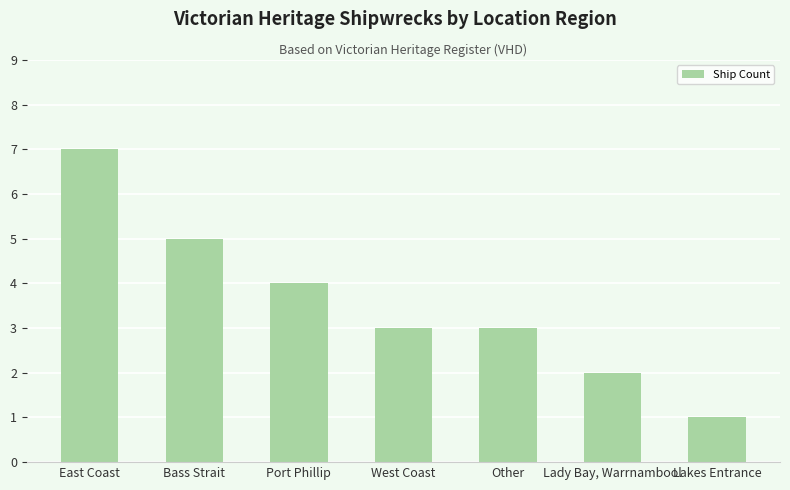

Count the number of categories in the chart.

7